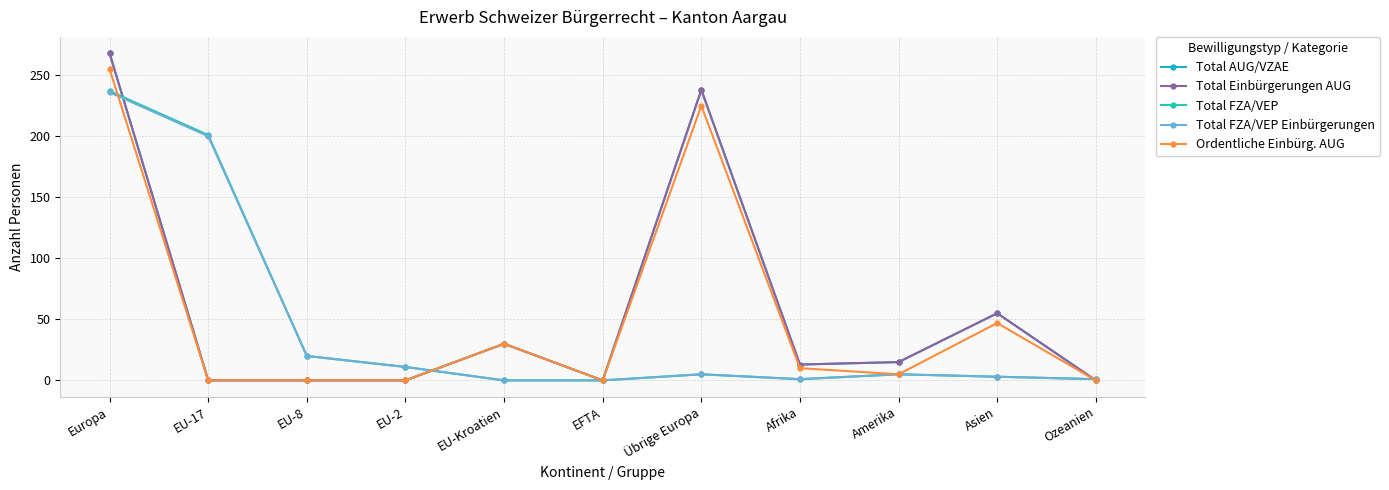

Is this an area chart (filled region under the line)?

No